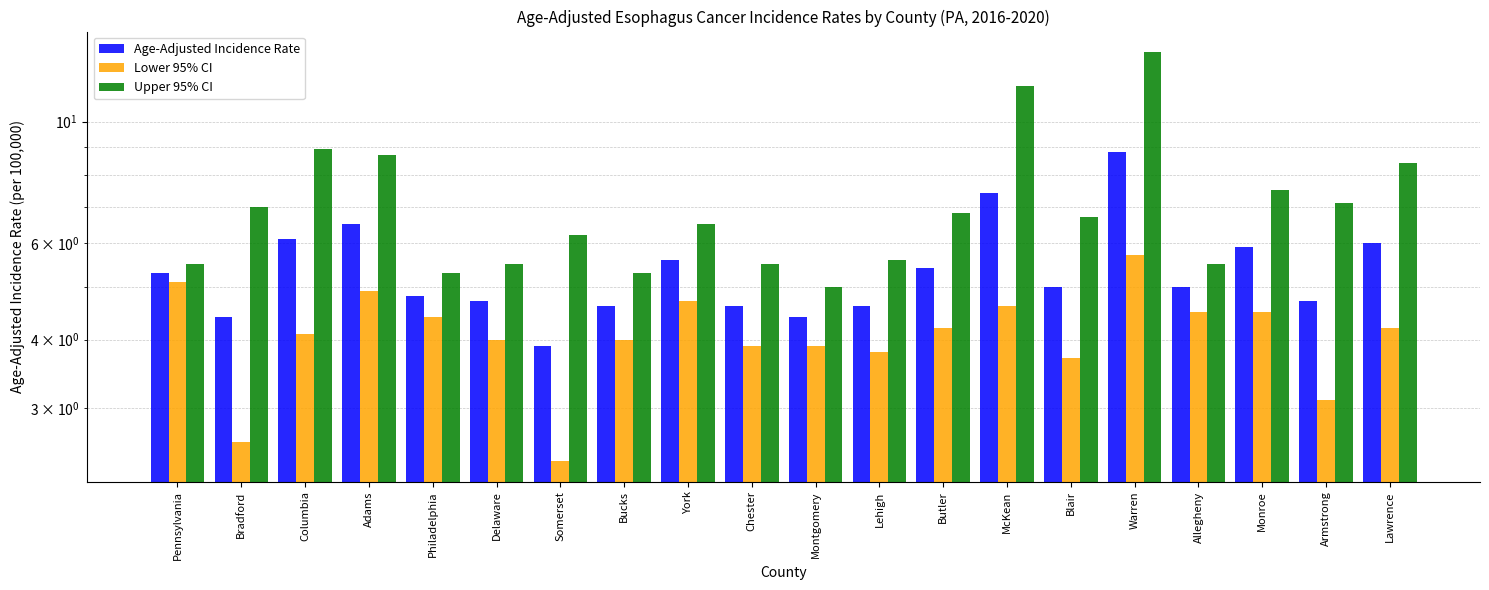

Reading right to left, transcribe all the data shown in this chart.

Age-Adjusted Incidence Rate: Lawrence=6.0	Armstrong=4.7	Monroe=5.9	Allegheny=5.0	Warren=8.8	Blair=5.0	McKean=7.4	Butler=5.4	Lehigh=4.6	Montgomery=4.4	Chester=4.6	York=5.6	Bucks=4.6	Somerset=3.9	Delaware=4.7	Philadelphia=4.8	Adams=6.5	Columbia=6.1	Bradford=4.4	Pennsylvania=5.3
Lower 95% CI: Lawrence=4.2	Armstrong=3.1	Monroe=4.5	Allegheny=4.5	Warren=5.7	Blair=3.7	McKean=4.6	Butler=4.2	Lehigh=3.8	Montgomery=3.9	Chester=3.9	York=4.7	Bucks=4.0	Somerset=2.4	Delaware=4.0	Philadelphia=4.4	Adams=4.9	Columbia=4.1	Bradford=2.6	Pennsylvania=5.1
Upper 95% CI: Lawrence=8.4	Armstrong=7.1	Monroe=7.5	Allegheny=5.5	Warren=13.4	Blair=6.7	McKean=11.6	Butler=6.8	Lehigh=5.6	Montgomery=5.0	Chester=5.5	York=6.5	Bucks=5.3	Somerset=6.2	Delaware=5.5	Philadelphia=5.3	Adams=8.7	Columbia=8.9	Bradford=7.0	Pennsylvania=5.5